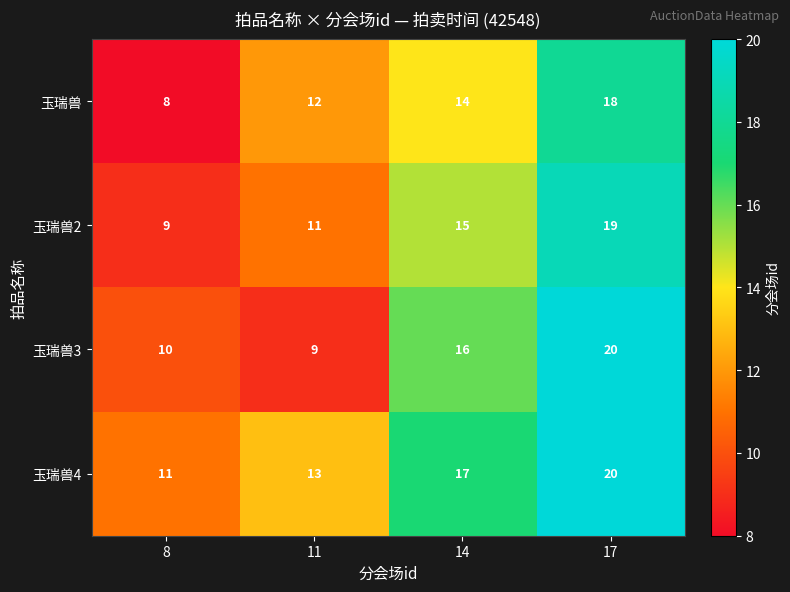

Reading right to left, list all the values displayed in this chart.

玉瑞兽: 17=18	14=14	11=12	8=8
玉瑞兽2: 17=19	14=15	11=11	8=9
玉瑞兽3: 17=20	14=16	11=9	8=10
玉瑞兽4: 17=20	14=17	11=13	8=11